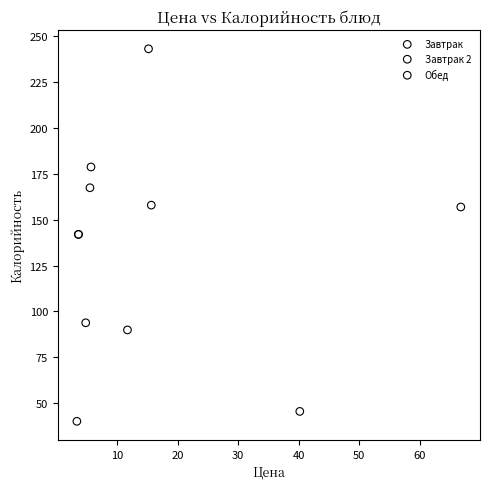

What are all the series names shown in the legend?

Завтрак, Завтрак 2, Обед